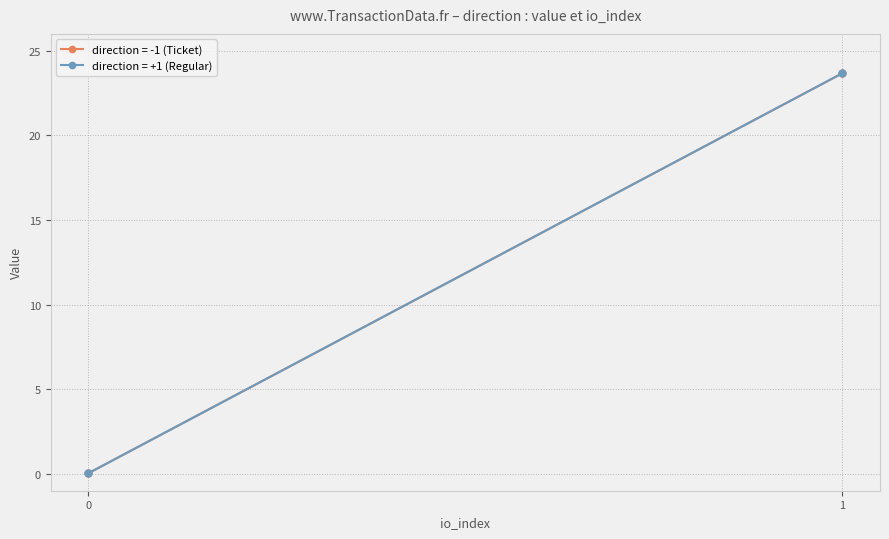

At how many categories does at least one series exceed 7?

1